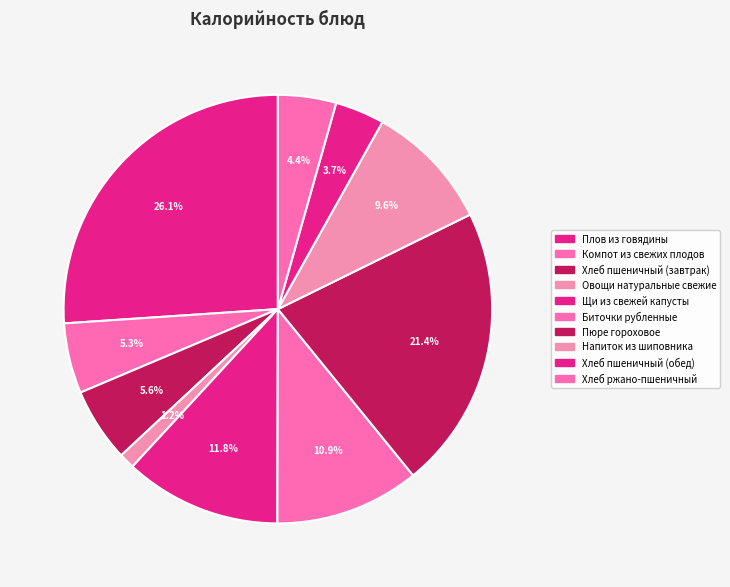

Approximately how many times larger is the value at Компот из свежих плодов compared to Хлеб пшеничный (обед)?

1.4